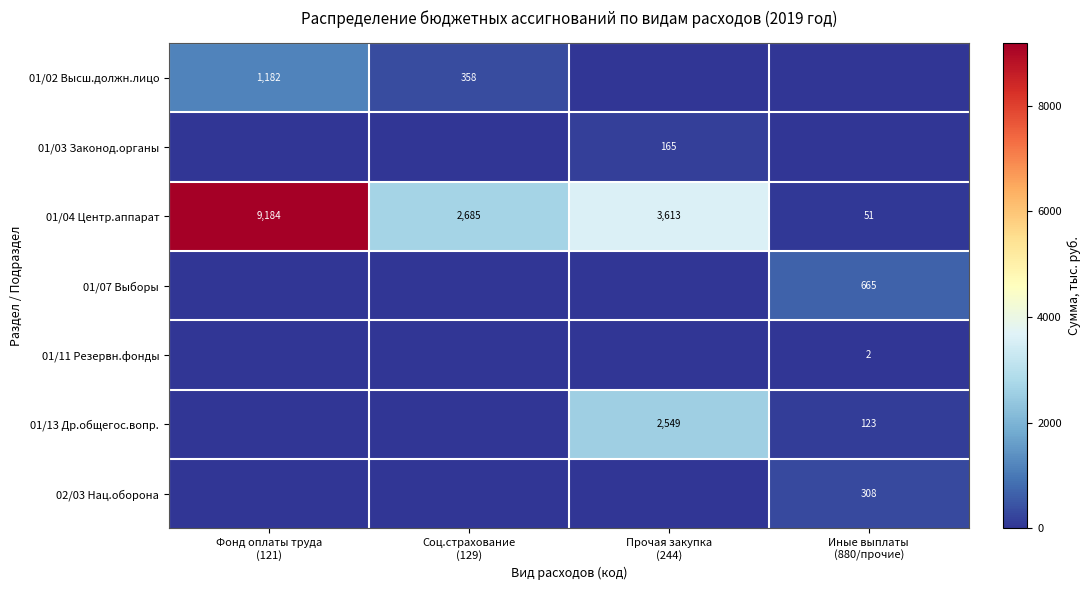

Count the 01/04 Центр.аппарат values in the range 2685 to 9184.

3